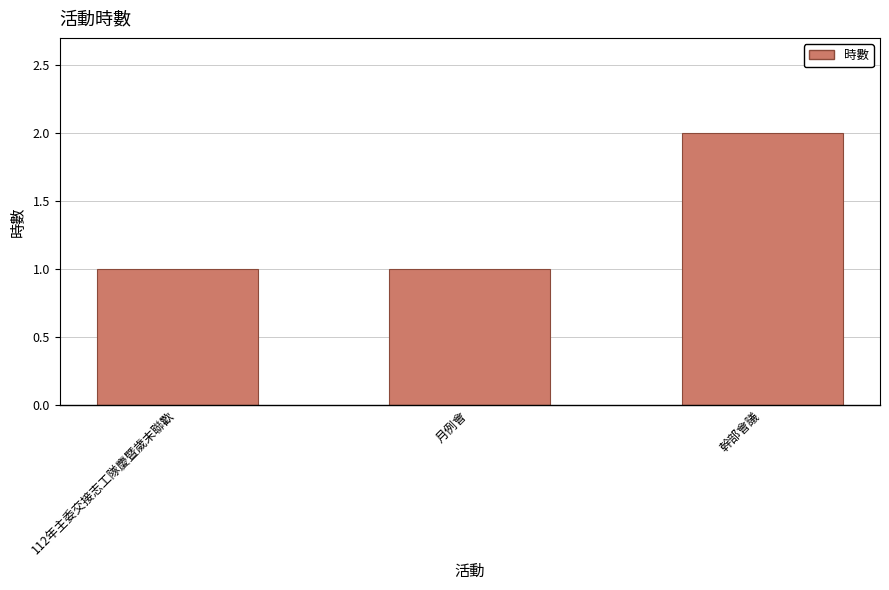

What is the value of the 3rd bar from the left?

2